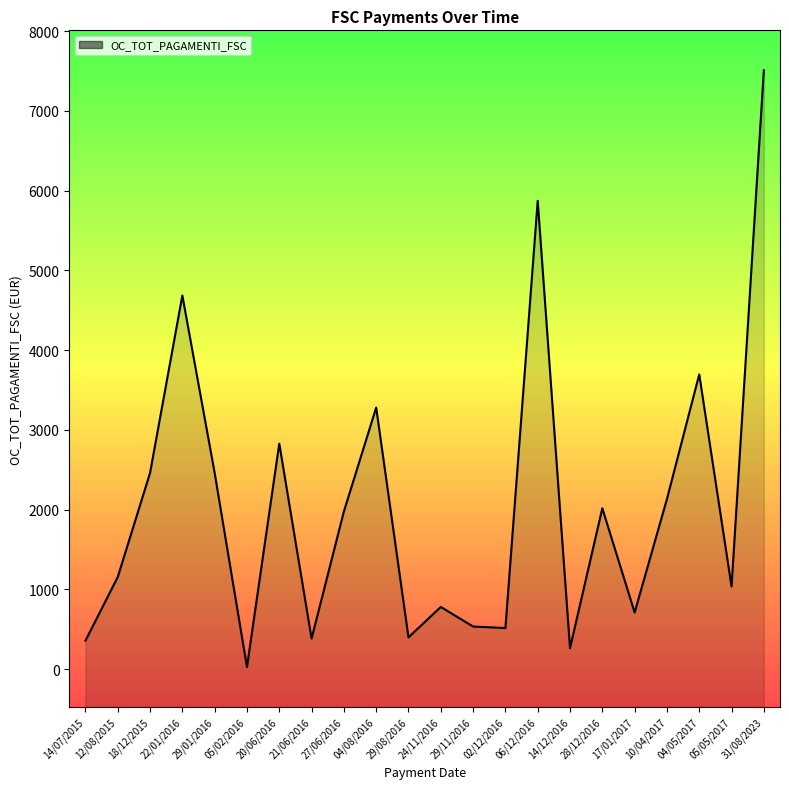

Which category has the highest value across all series?

31/08/2023